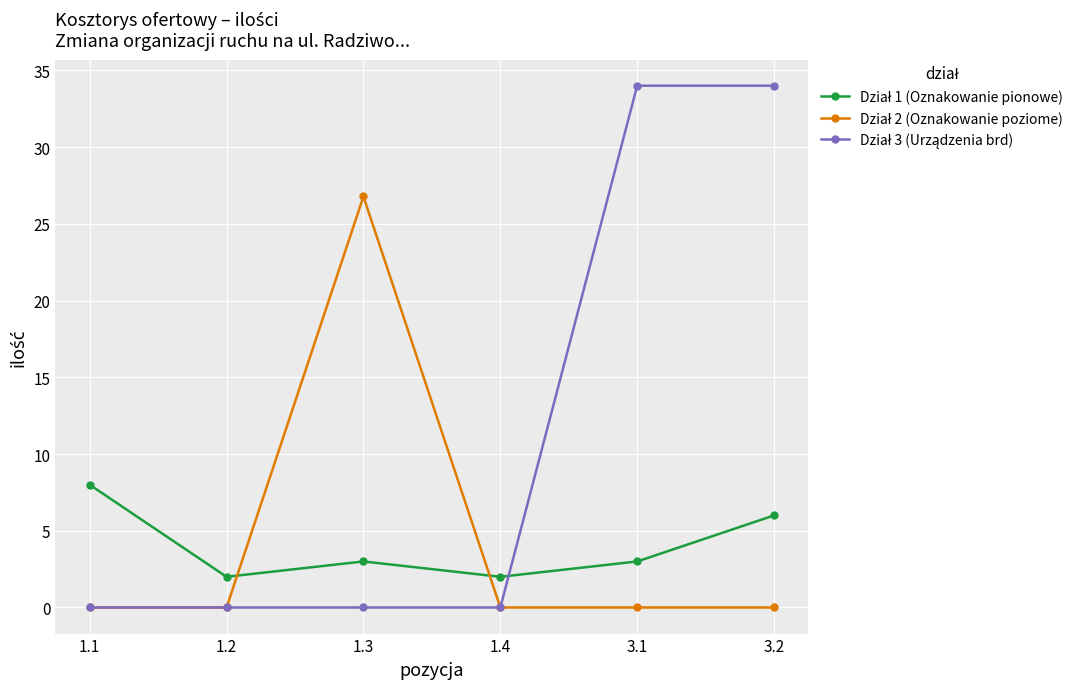

How many lines are shown in the chart?

3